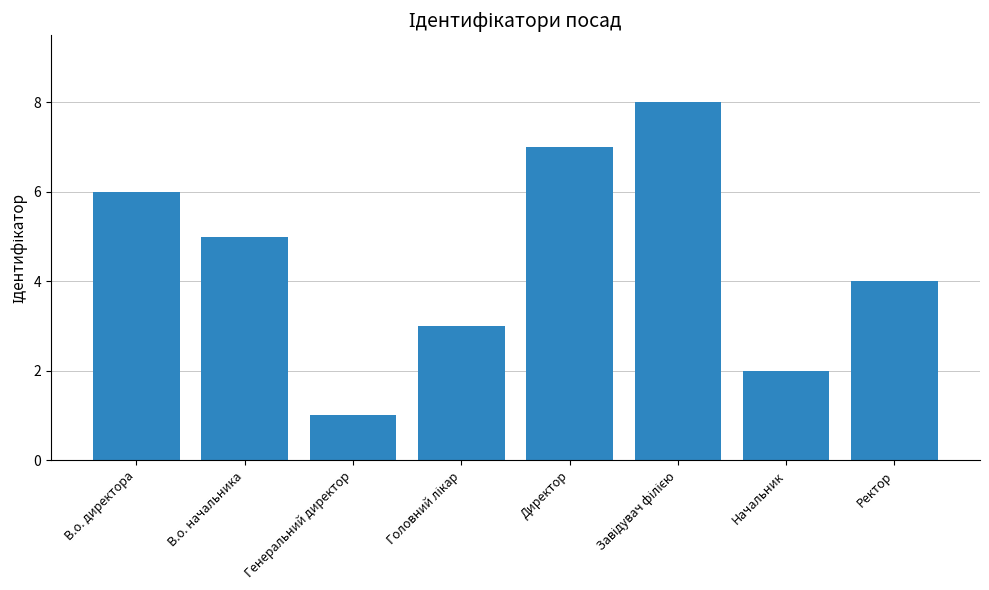

Is it true that the value at В.о. начальника is 5?

True